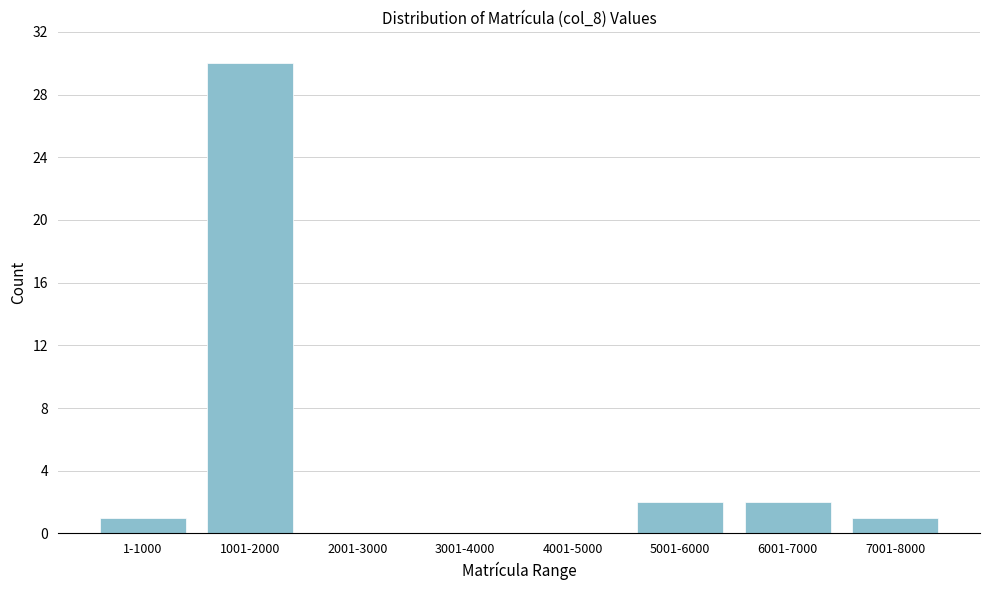

Reading left to right, list all the values displayed in this chart.

1-1000=1	1001-2000=30	2001-3000=0	3001-4000=0	4001-5000=0	5001-6000=2	6001-7000=2	7001-8000=1